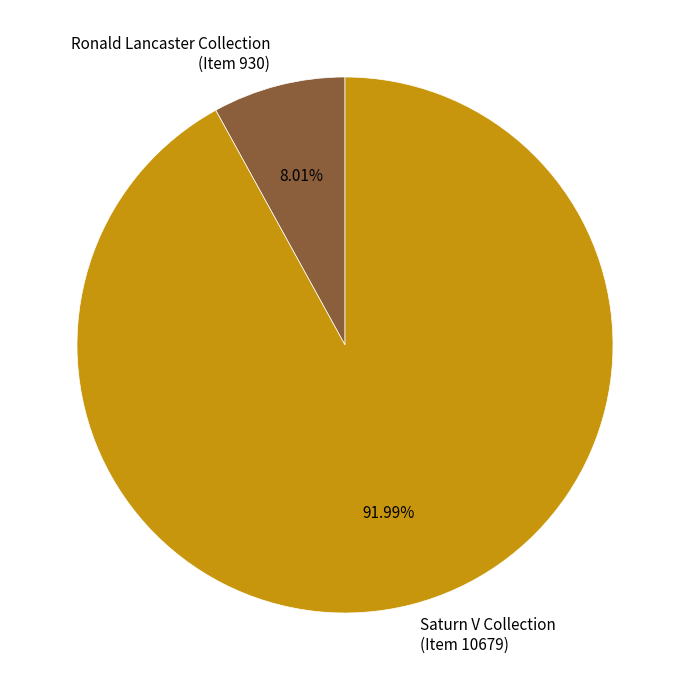

To the nearest percent, what is the average slice percentage?

50%